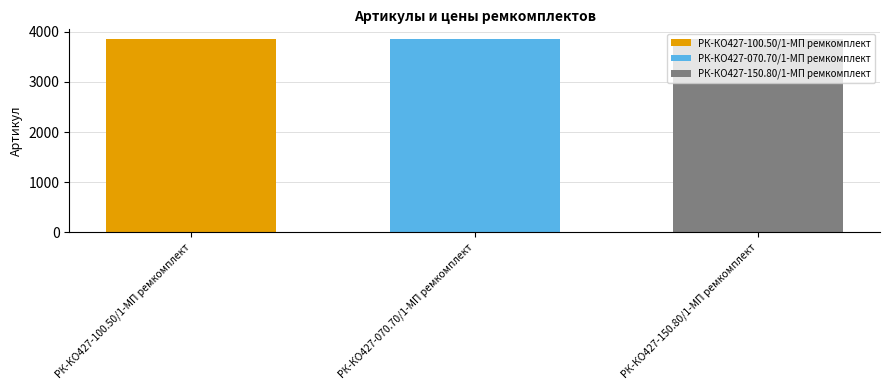

The value of РК-КО427-070.70/1-МП ремкомплект at РК-КО427-070.70/1-МП ремкомплект is 6412. True or false?

False